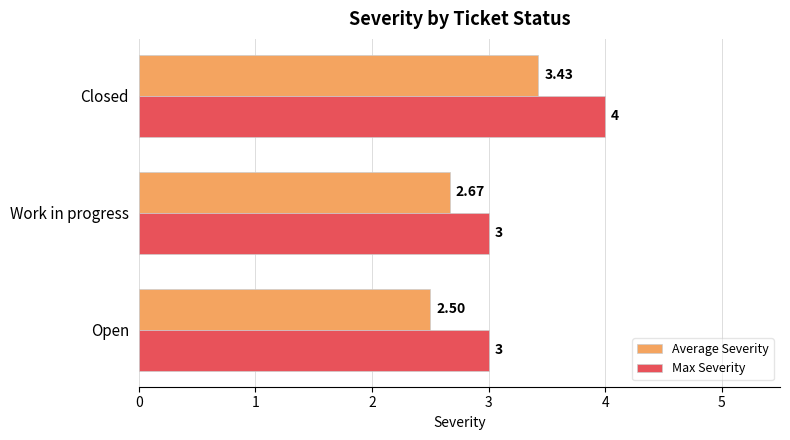

What is the difference between the maximum and minimum values in the Max Severity series?

1.0